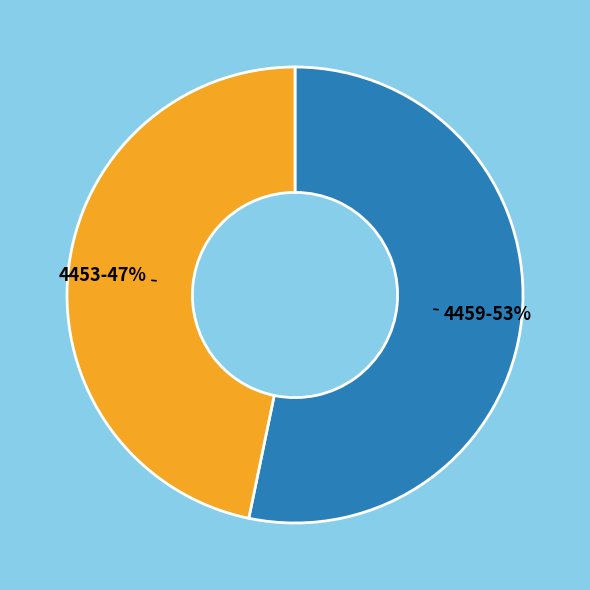

Is there a majority slice in this chart?

Yes